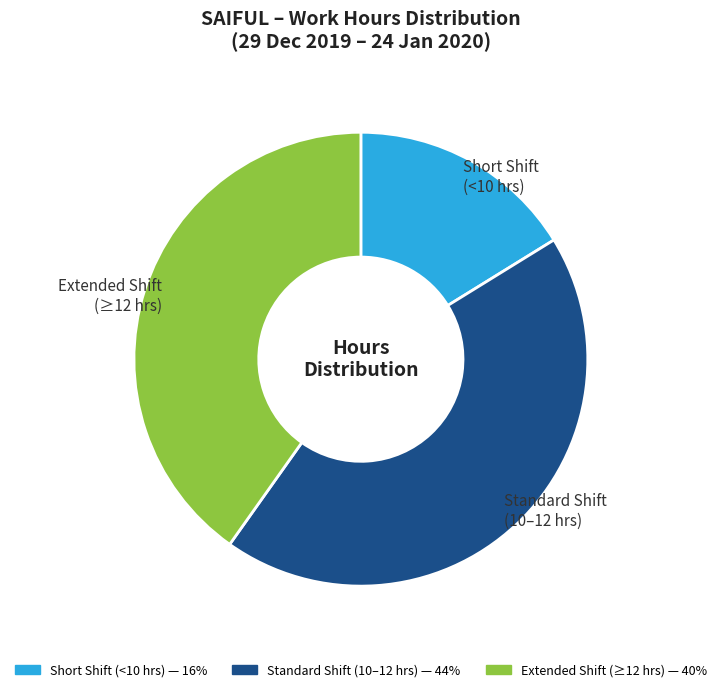

Is there any slice that represents more than half of the pie?

No